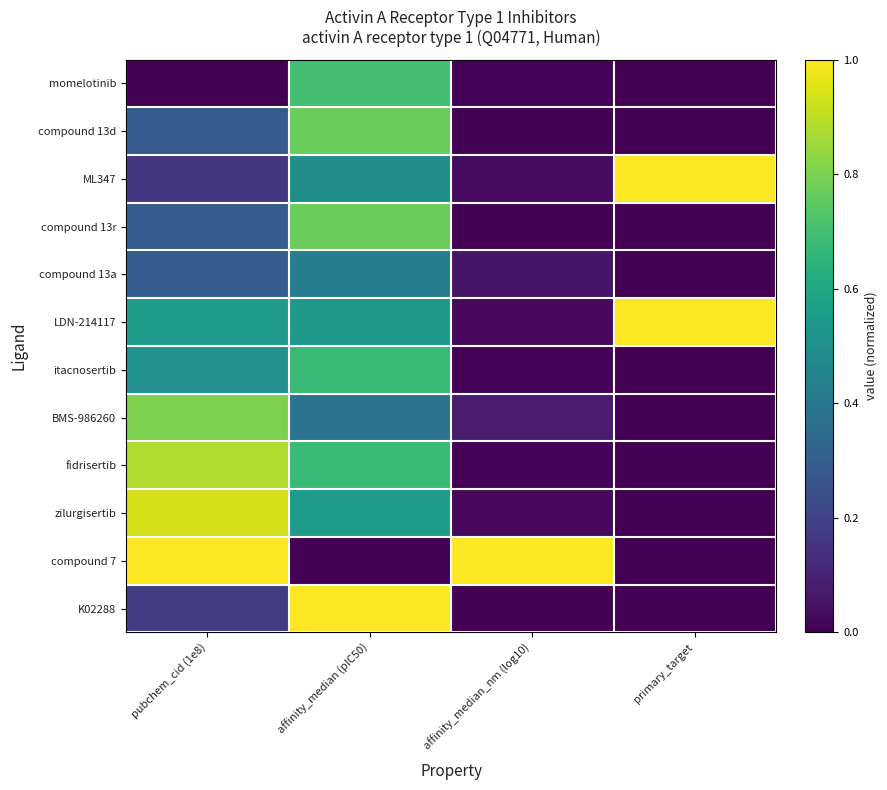

What is the total value across all series at pubchem_cid (1e8)?

5.9